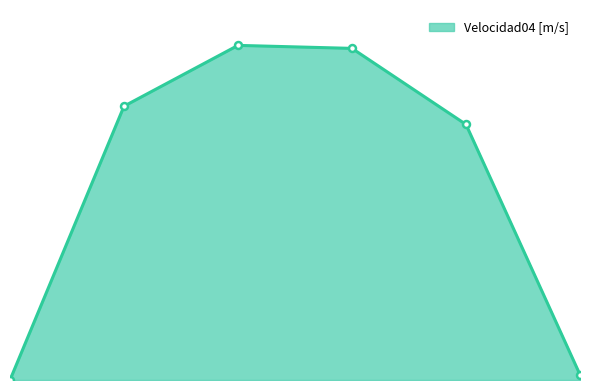

What is the sum of all values?

5.2